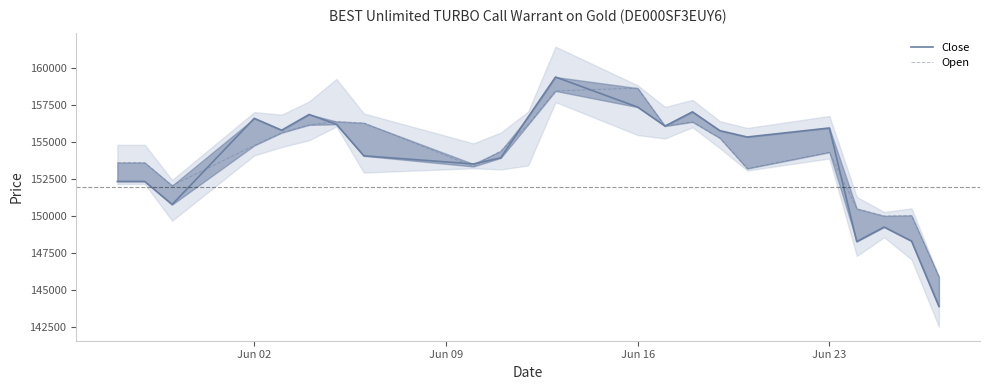

How many values in the Open series exceed 154785?

10